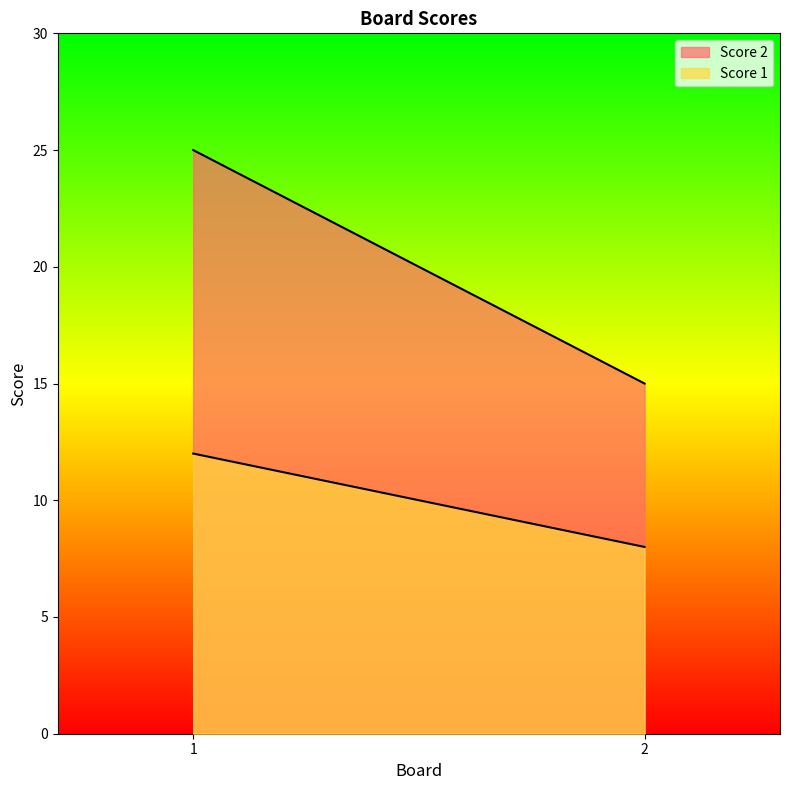

How many Score 2 values are between 15 and 25?

2